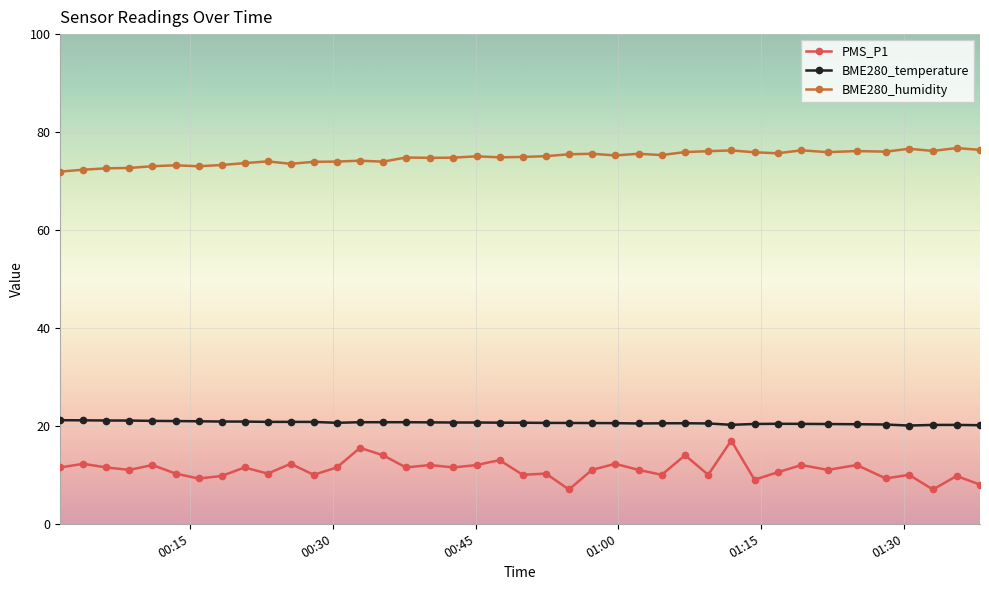

Does the chart display data point markers on the line(s)?

Yes